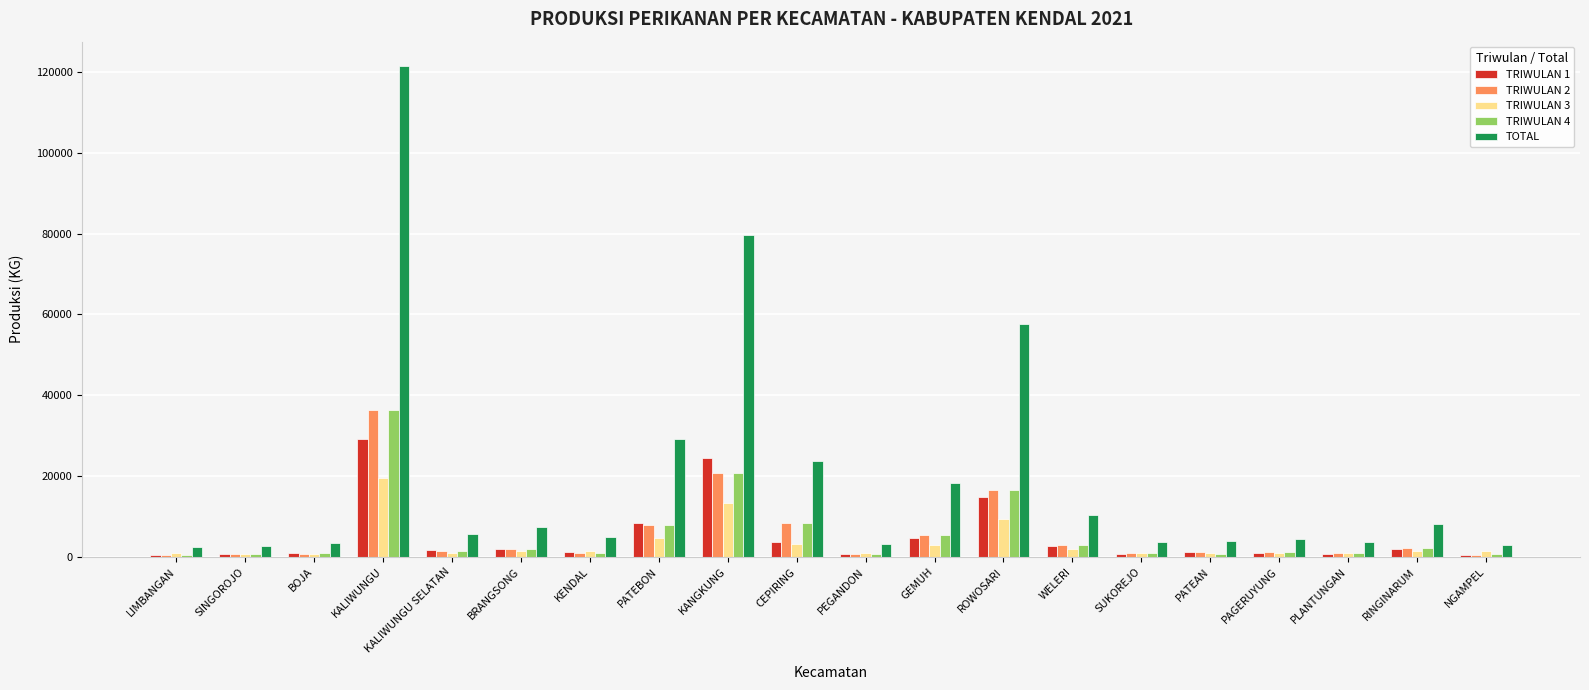

What is the total value across all series at BOJA?

6668.2